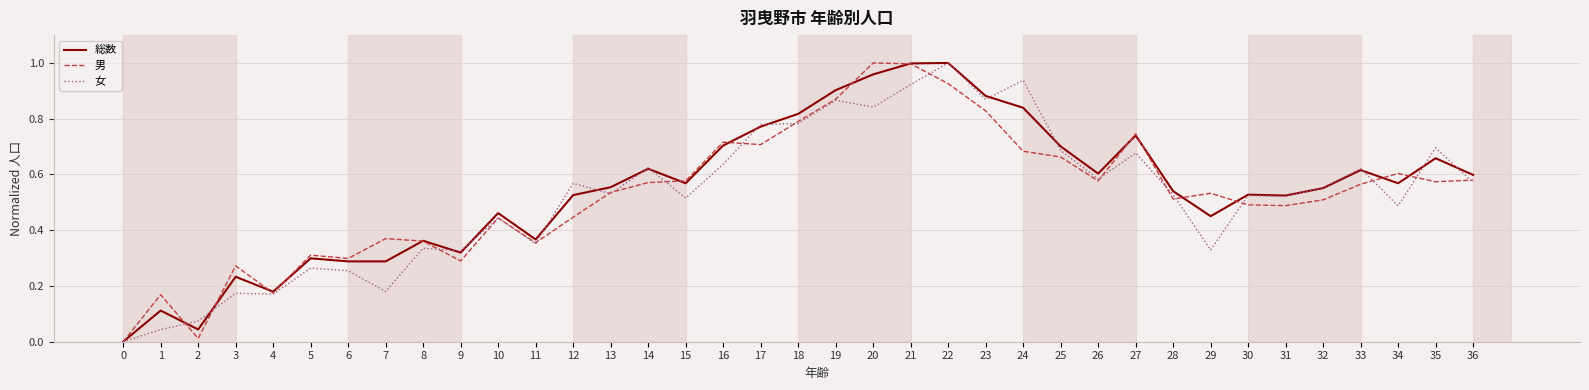

Between 1 and 31, which series saw the biggest shift?

女